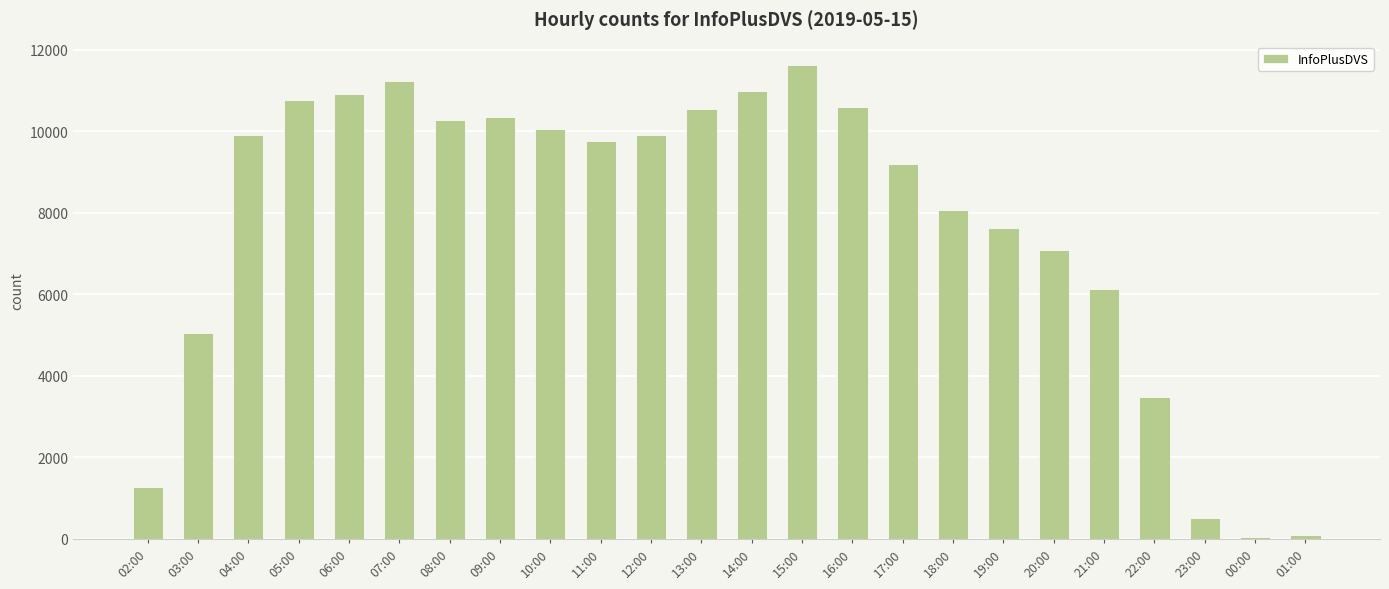

At which category does the chart reach its peak across all series?

15:00